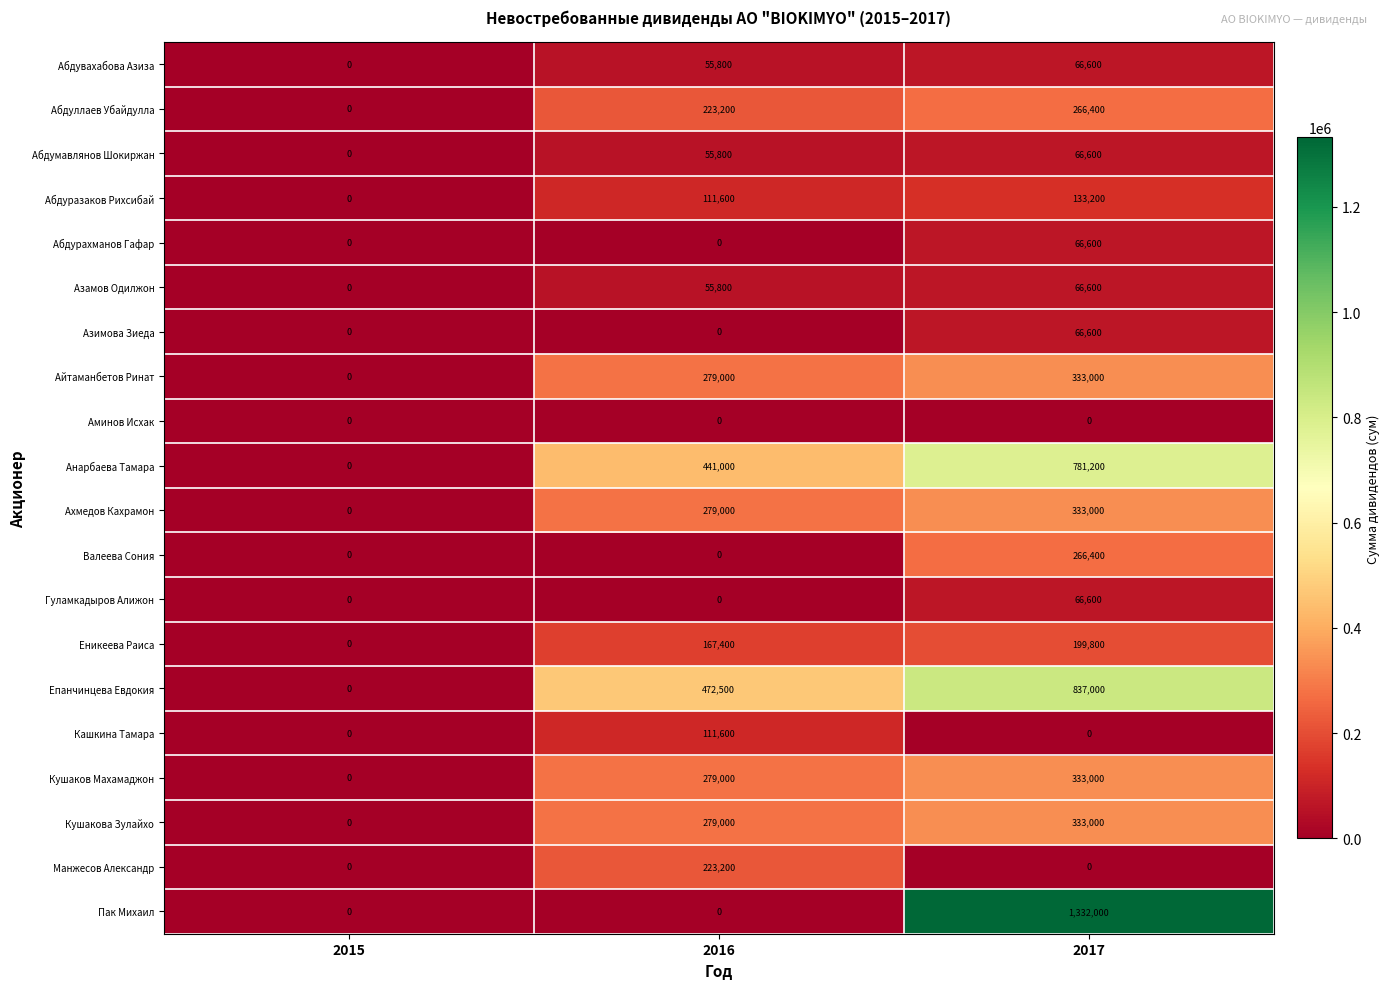

What is the difference between the Анарбаева Тамара values at 2016 and 2017?

340200